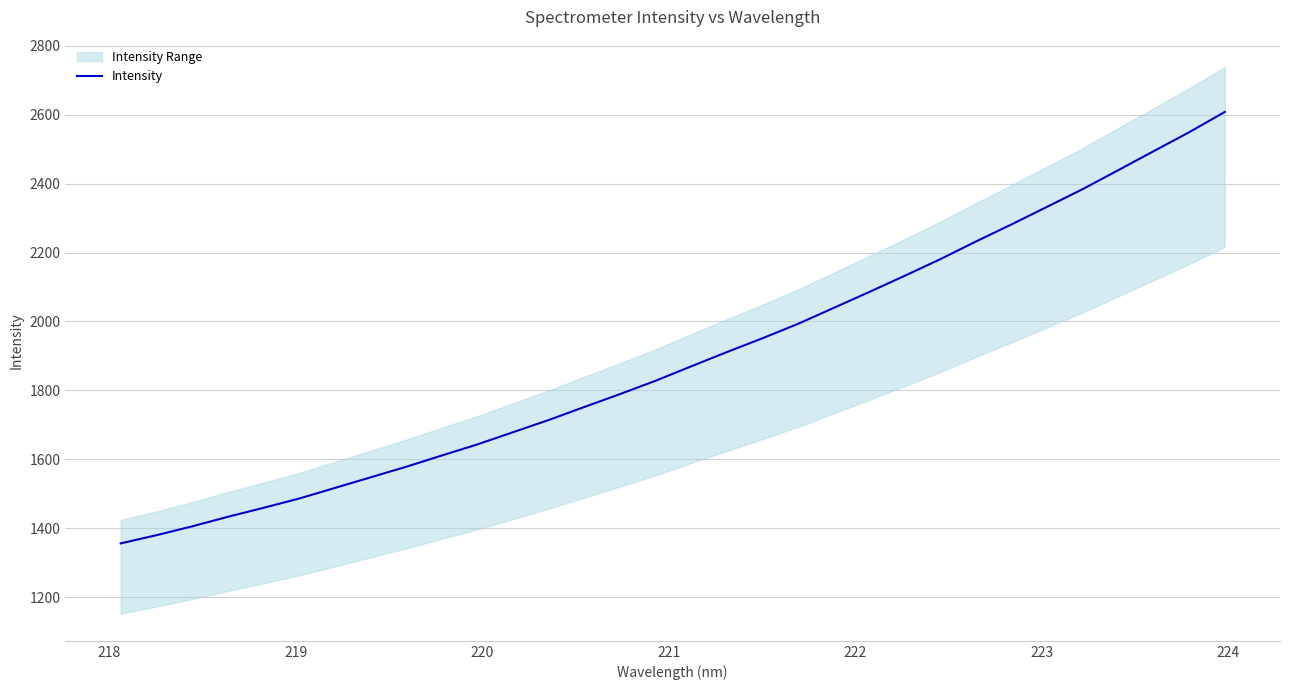

What is the highest value of the Intensity series?

2608.0